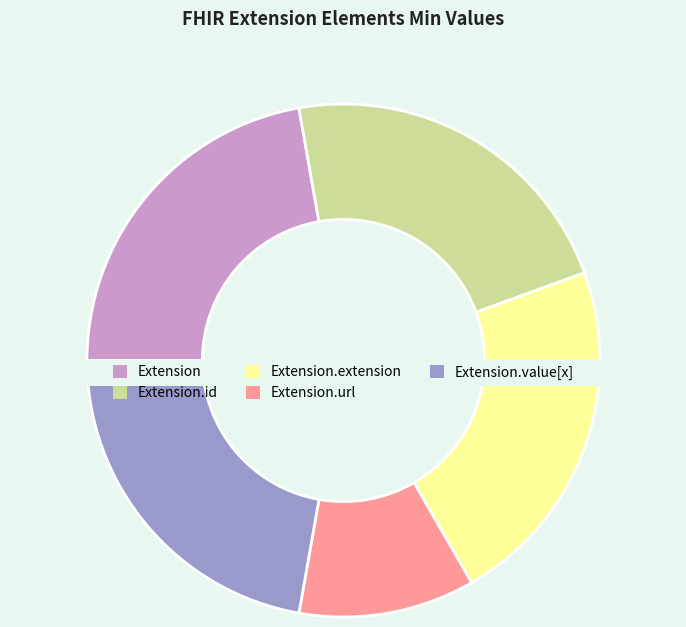

Is Extension.extension the majority of the pie?

No